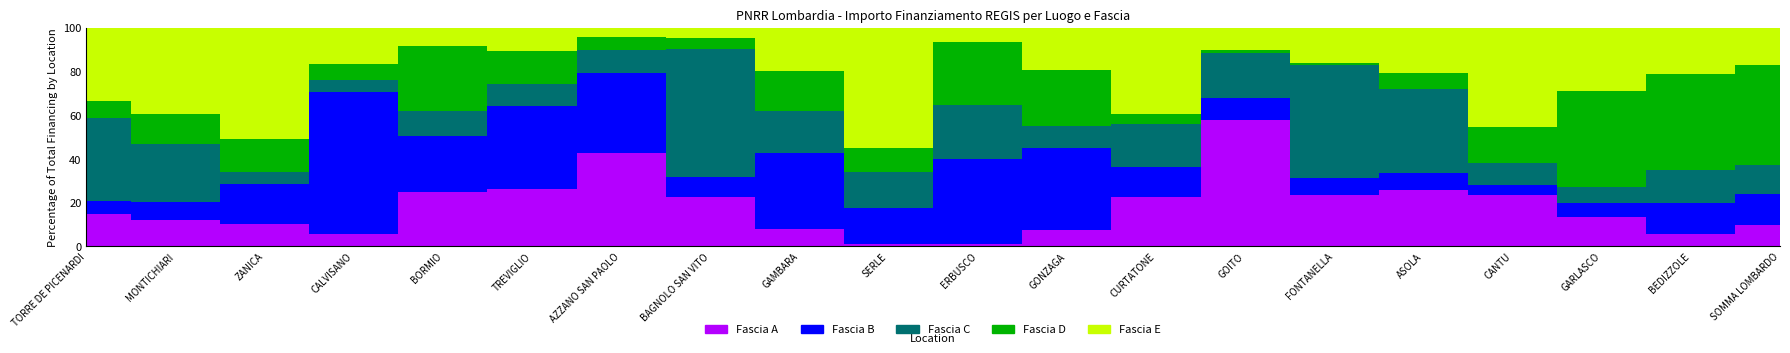

How many interior local valleys does the Fascia A series have?

3